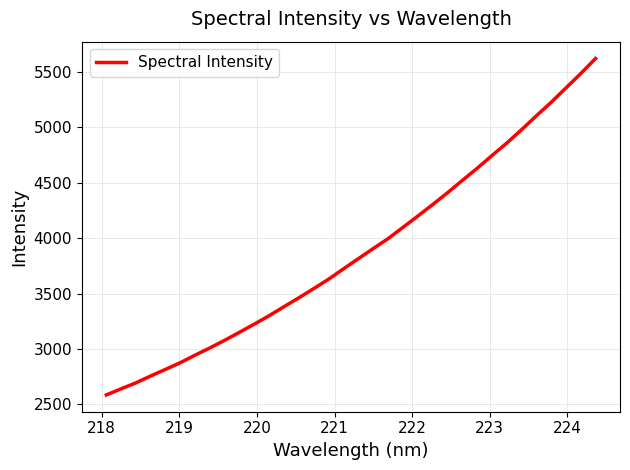

What is the maximum value shown in the chart?

5619.5